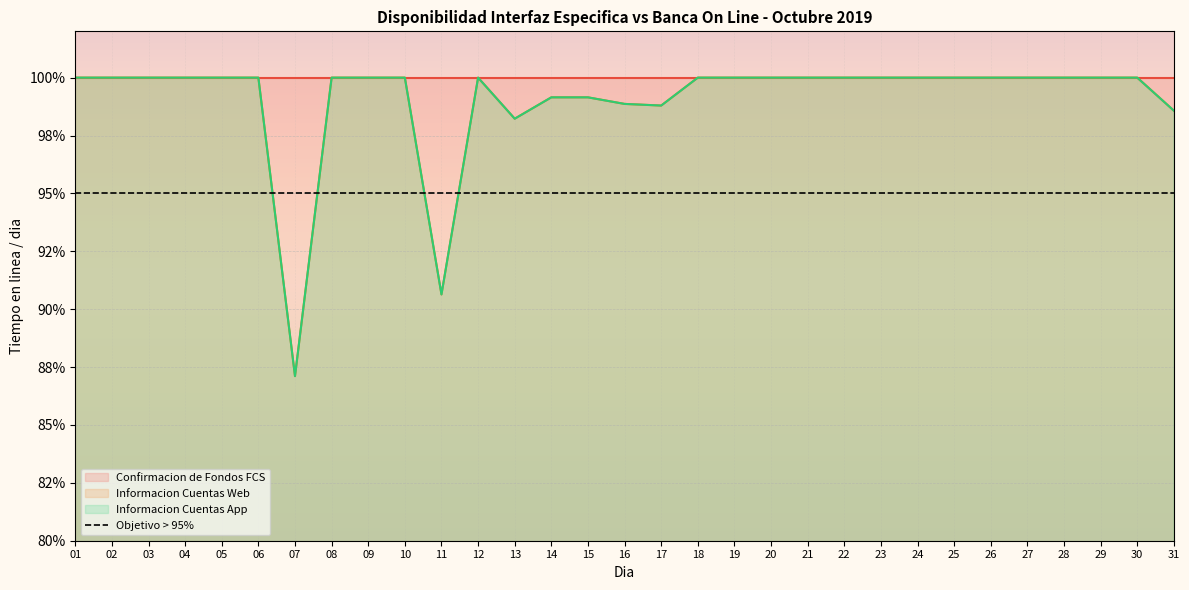

True or false: Informacion Cuentas App and Informacion Cuentas Web intersect in this chart.

False